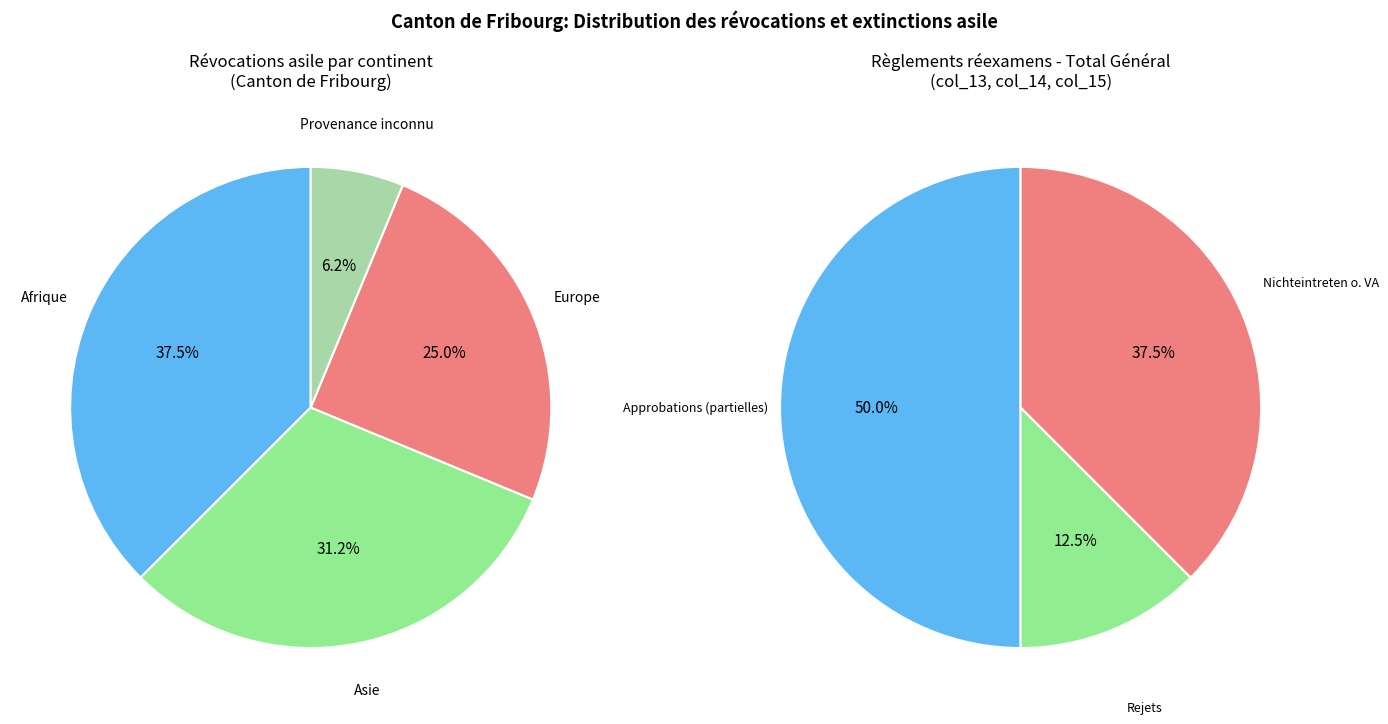

Combined, what portion of the pie is Asie and Provenance inconnu?

37.5%